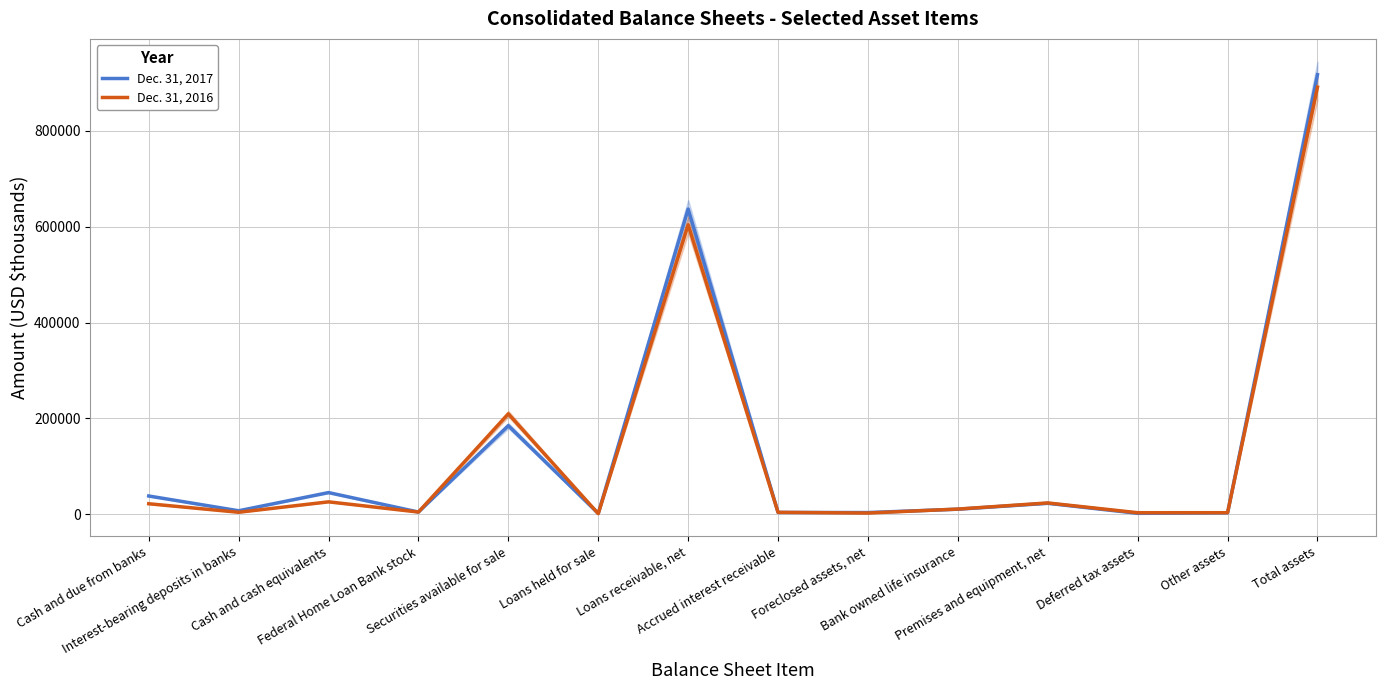

Between Interest-bearing deposits in banks and Other assets, which is larger?

Interest-bearing deposits in banks